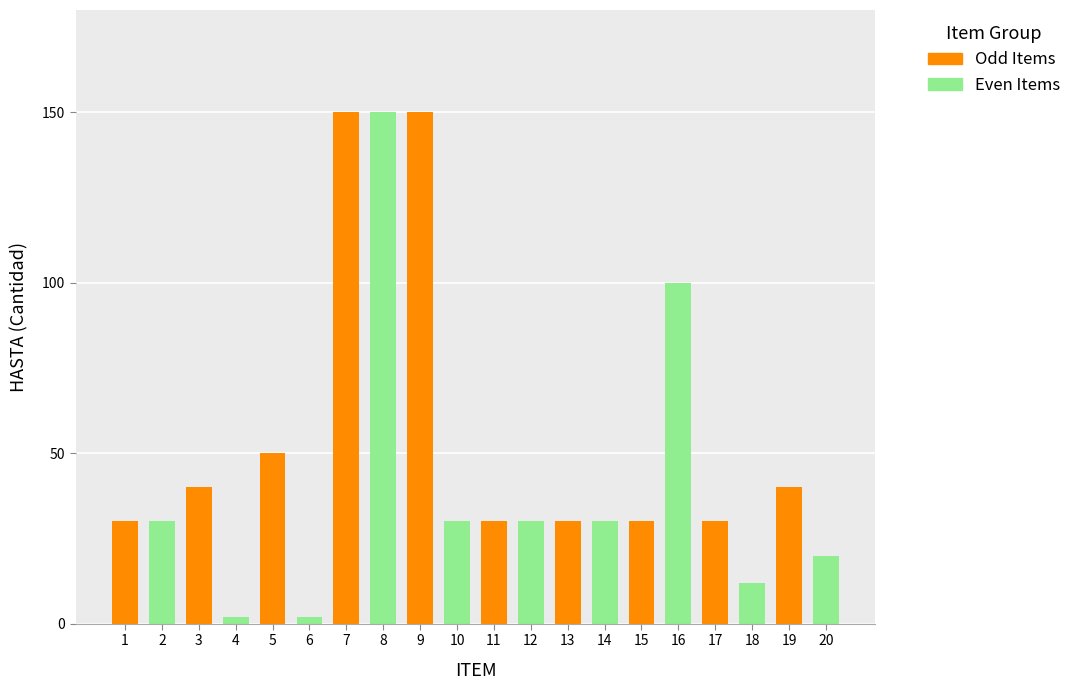

At which category is the sum across all series the highest?

7